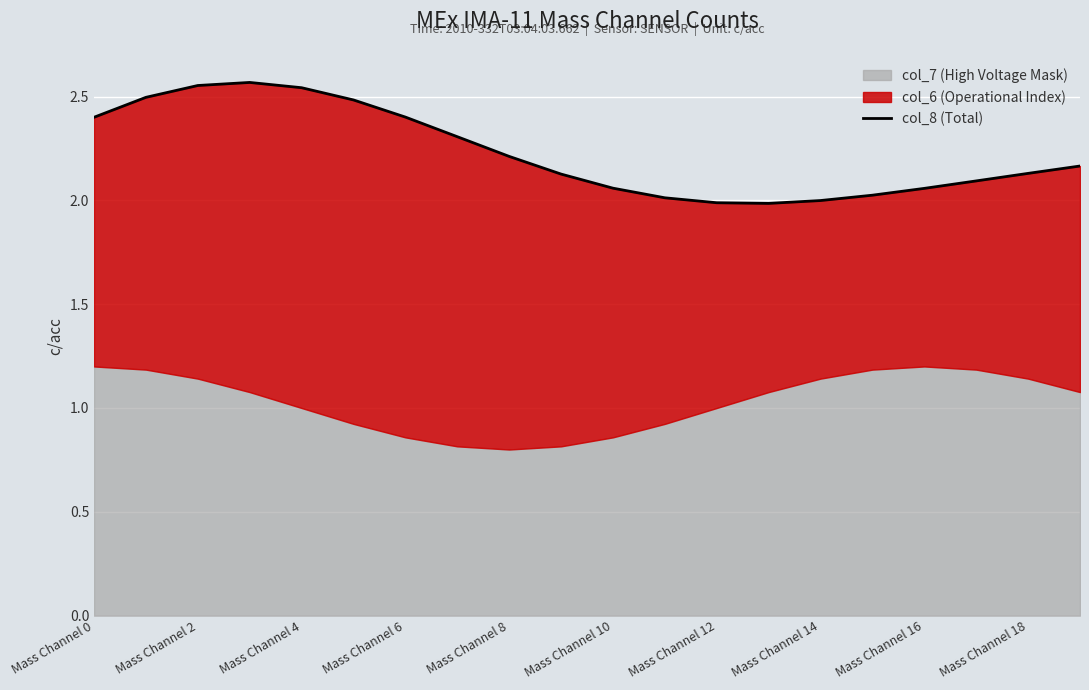

Between Mass Channel 16 and Mass Channel 6, which is larger?

Mass Channel 6